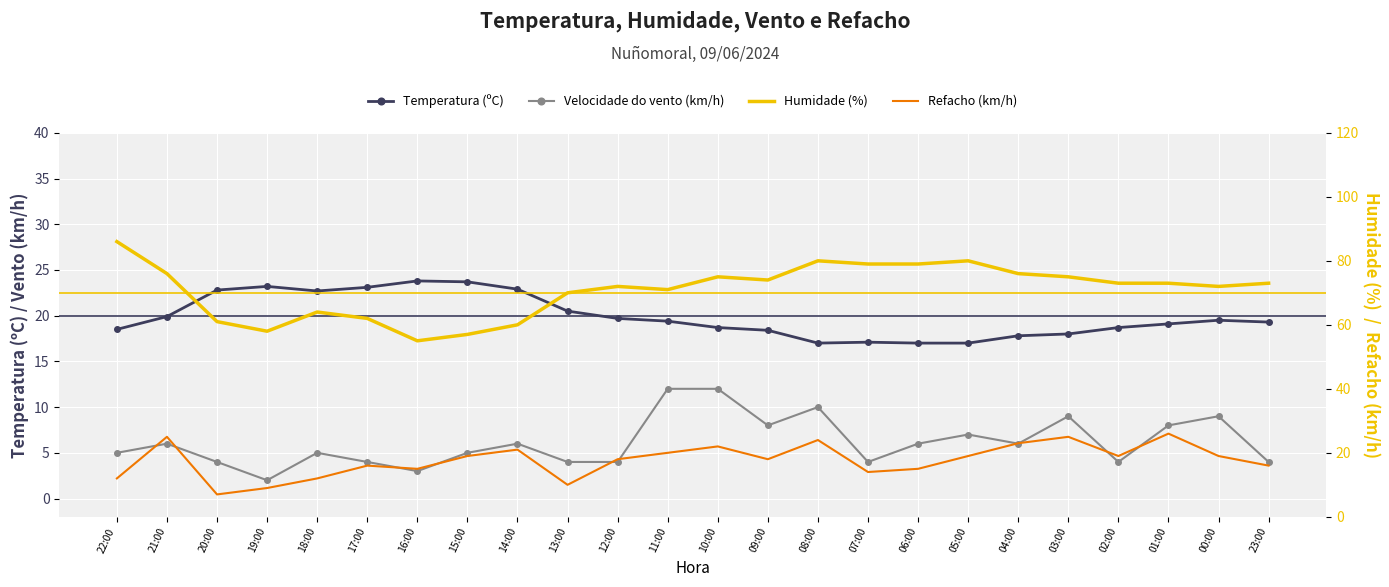

What is the label of the 3rd point from the left?

20:00